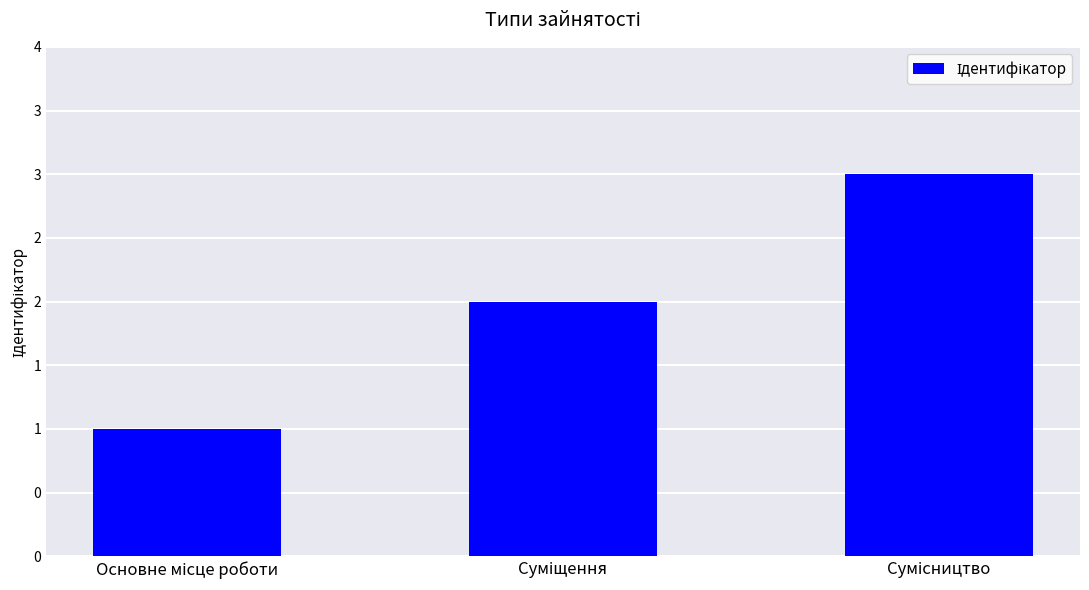

The value at Основне місце роботи is 0. True or false?

False